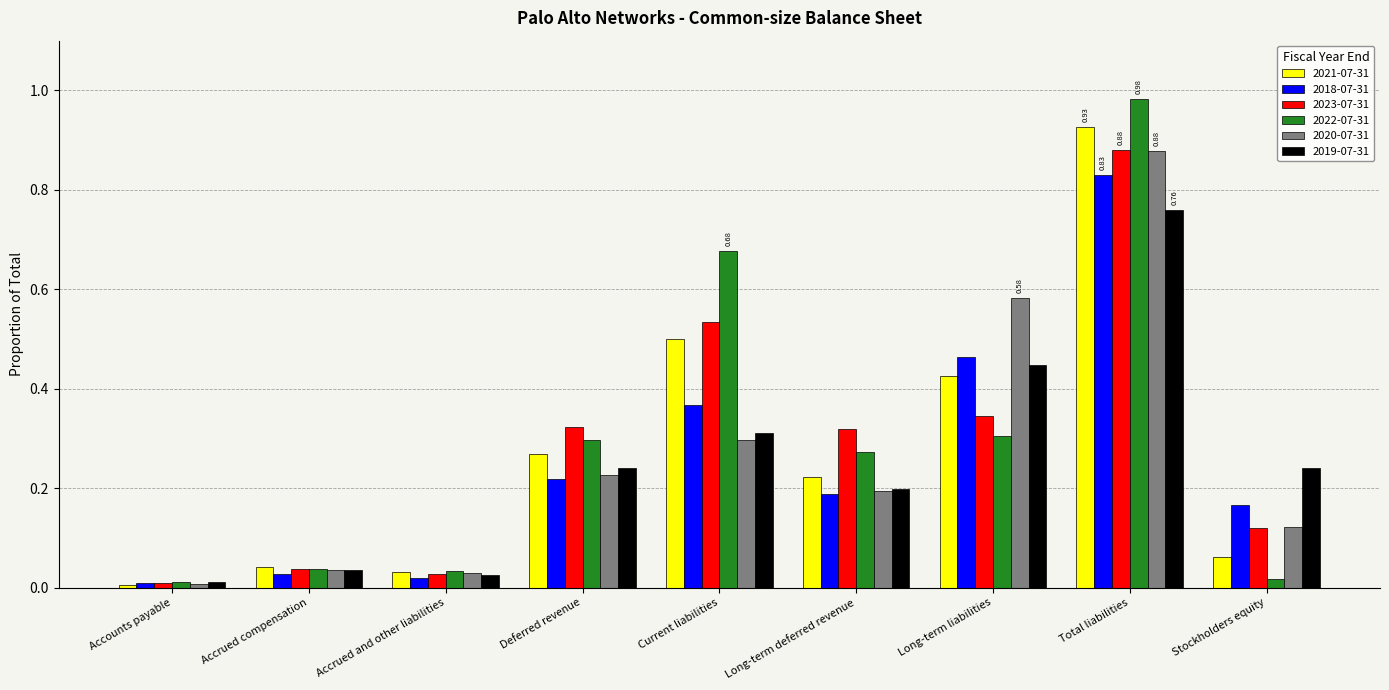

At which label does 2021-07-31 reach its minimum?

Accounts payable